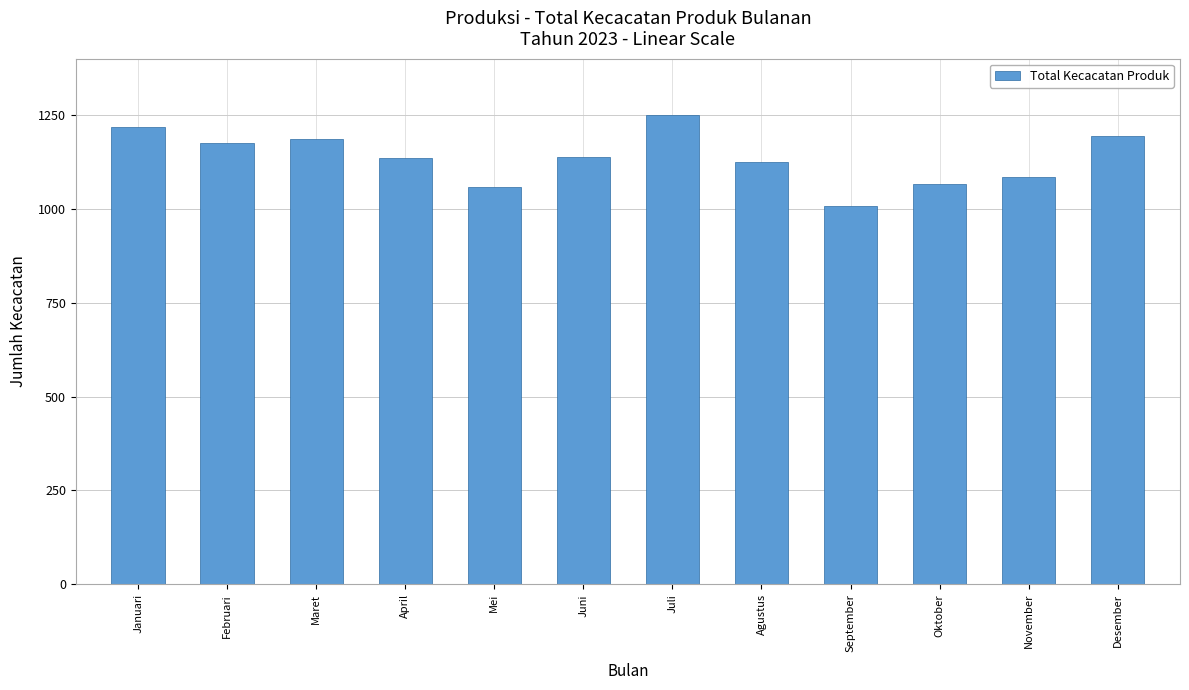

What is the label of the 11th bar from the left?

November